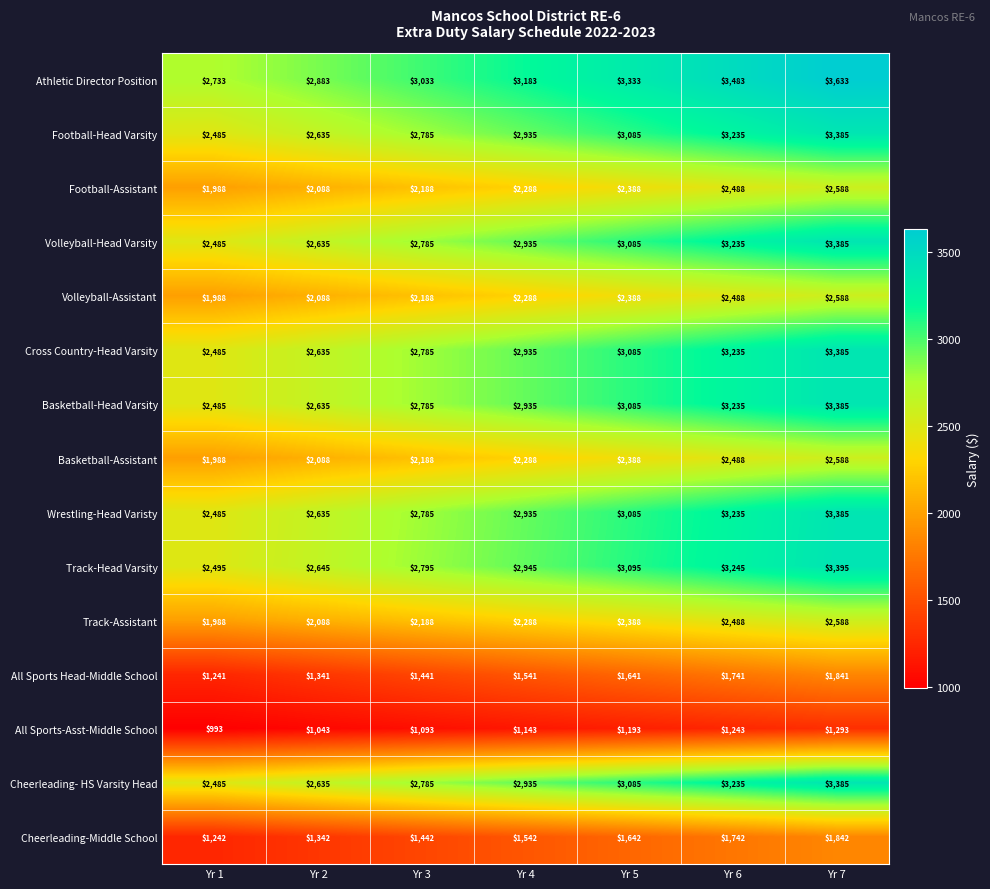

Count the number of data series in this chart.

15